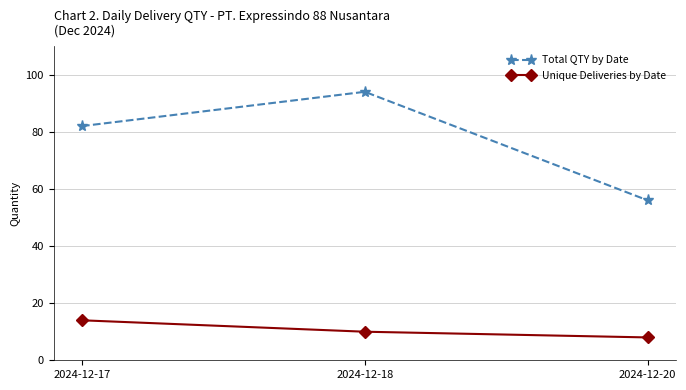

At which category is the sum across all series the highest?

2024-12-18